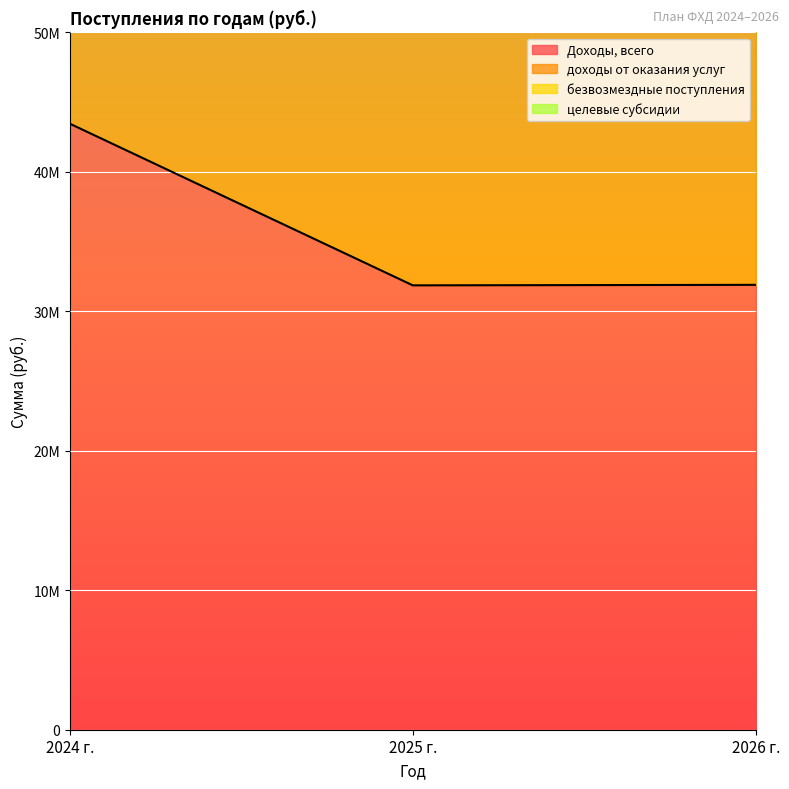

How many values in the Доходы, всего series exceed 31903400?

1